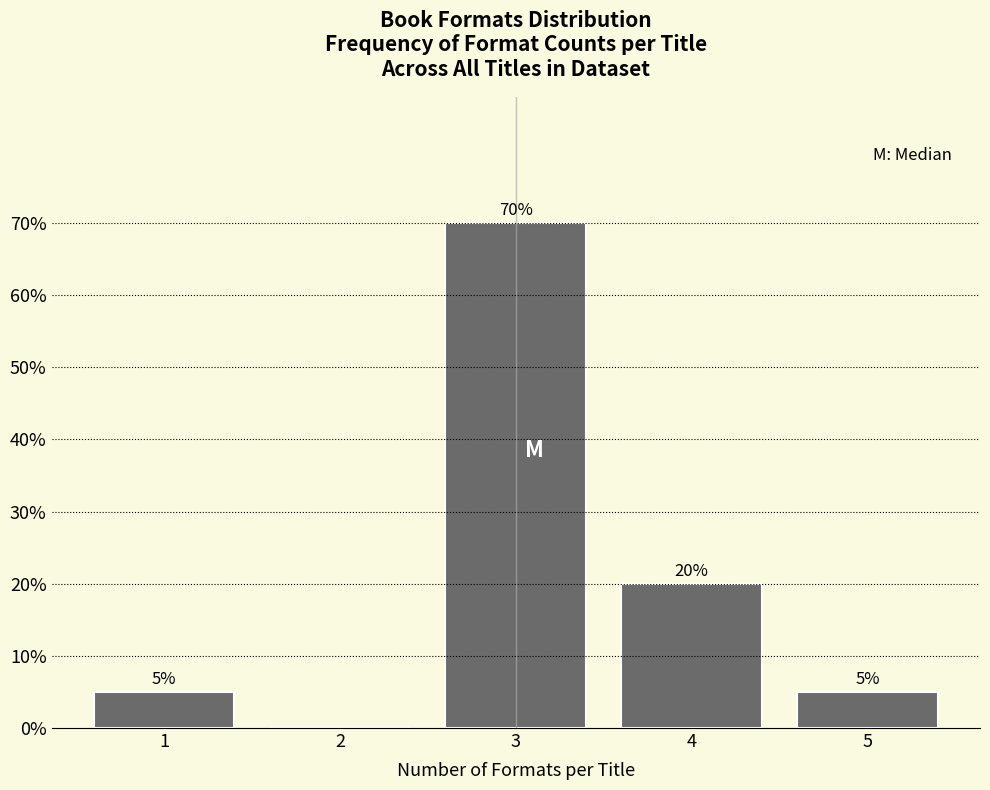

Reading left to right, transcribe all the data shown in this chart.

1=5	2=0	3=70	4=20	5=5